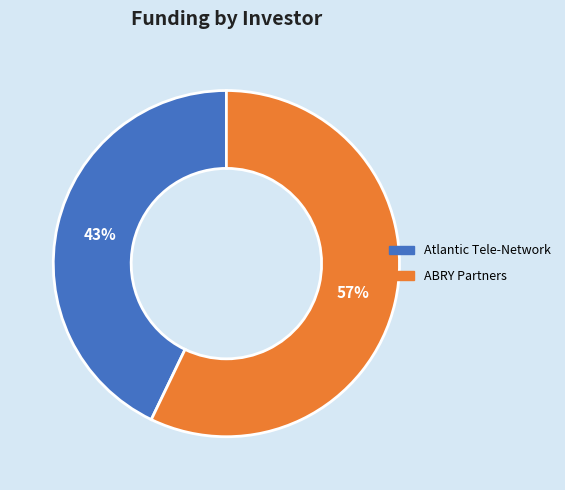

To the nearest percent, what portion does Atlantic Tele-Network represent?

43%